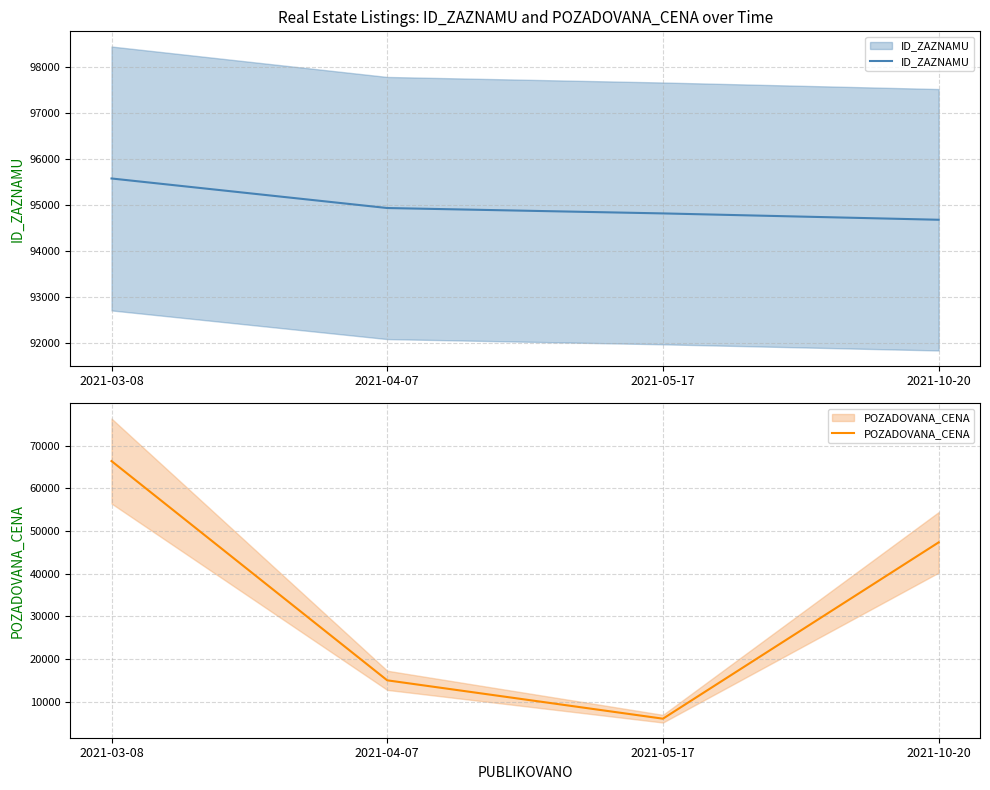

Reading left to right, list all the values displayed in this chart.

ID_ZAZNAMU: 95580	94938	94821	94683
POZADOVANA_CENA: 66435	15000	6000	47360